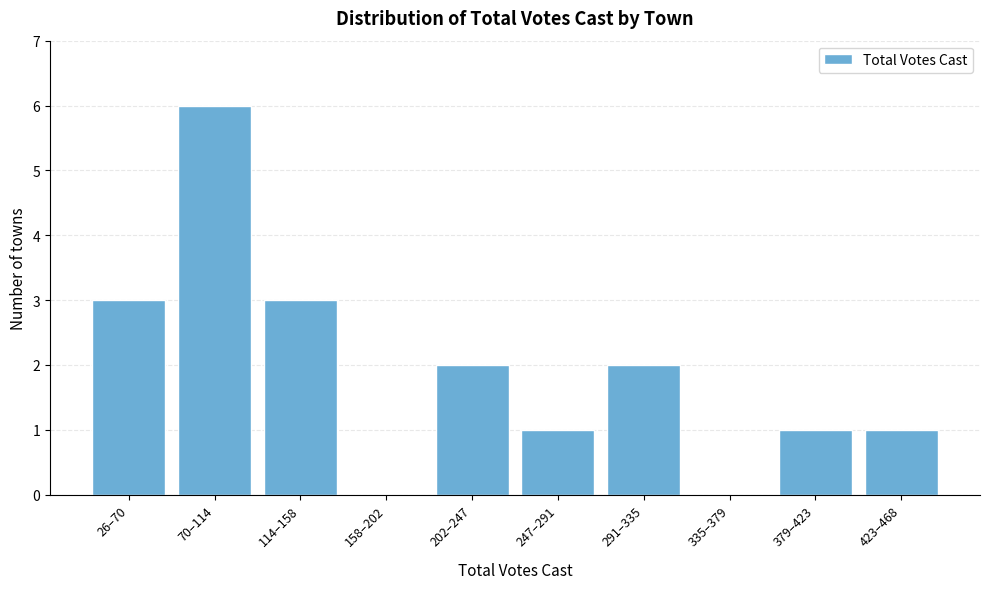

Reading left to right, list all the values displayed in this chart.

26–70=3	70–114=6	114–158=3	158–202=0	202–247=2	247–291=1	291–335=2	335–379=0	379–423=1	423–468=1